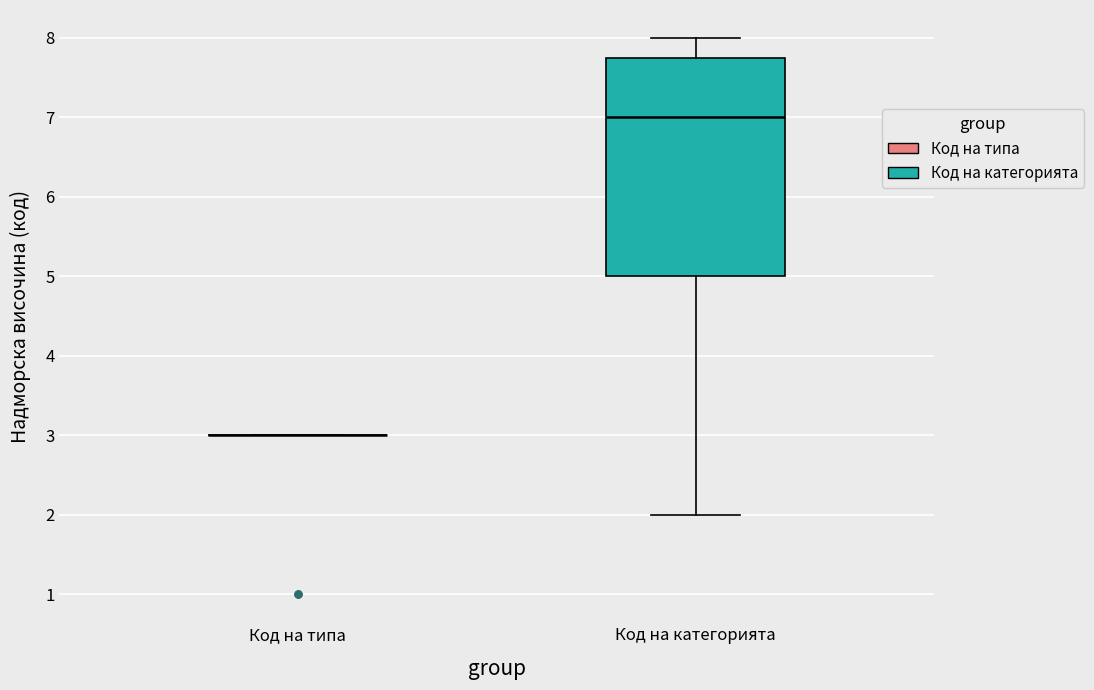

Reading left to right, read every box against the y-axis: the position of its median line, the range the box covers, and the ends of its whiskers. The values are not printed on the chart, so give them approximately, as read against the axis.

Код на типа: box collapsed to a line at 3.0, whiskers 3.0 to 3.0
Код на категорията: median 7.0, box 5.0 to 7.8, whiskers 2.0 to 8.0